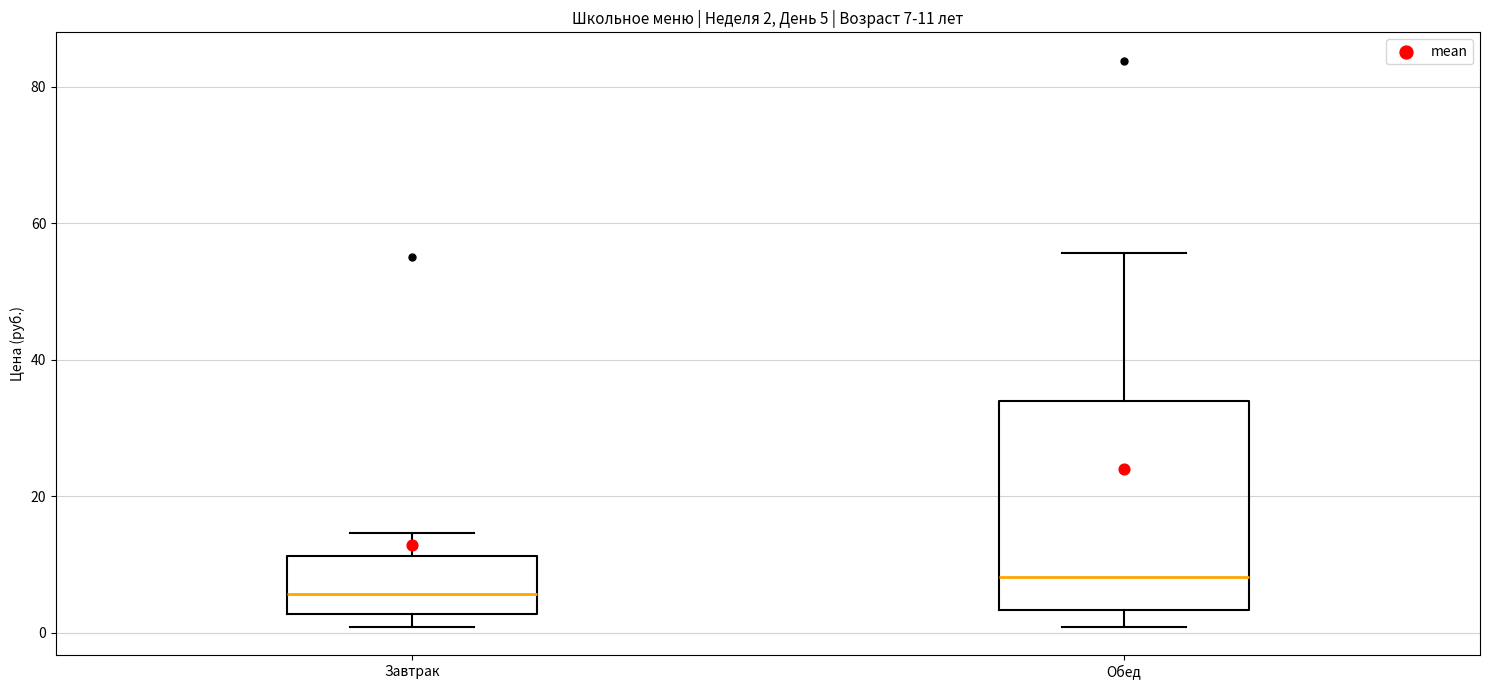

Which box's median line is the highest?

Обед